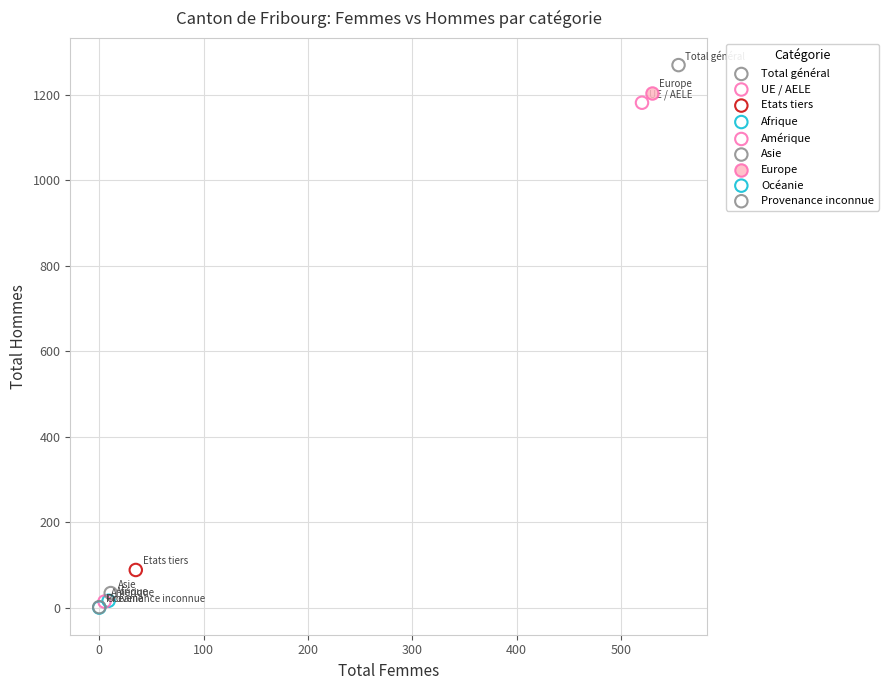

What are all the series names shown in the legend?

Total général, UE / AELE, Etats tiers, Afrique, Amérique, Asie, Europe, Océanie, Provenance inconnue